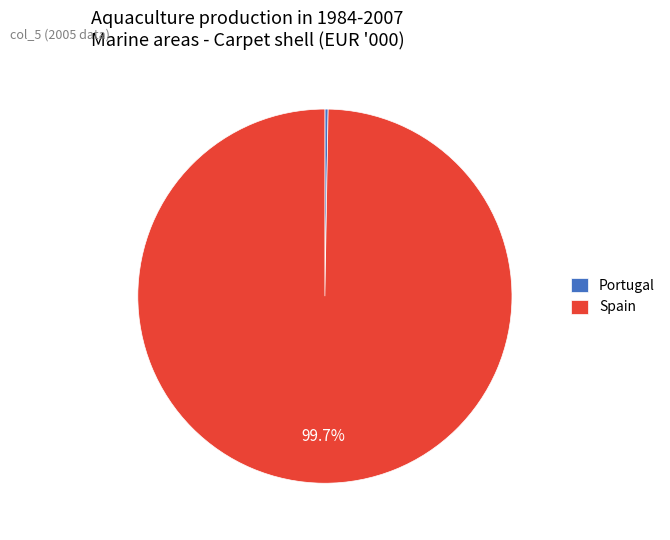

Does any single category account for the majority?

Yes